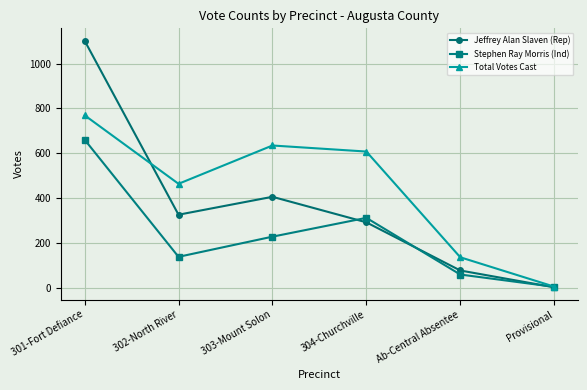

Does the chart display data point markers on the line(s)?

Yes